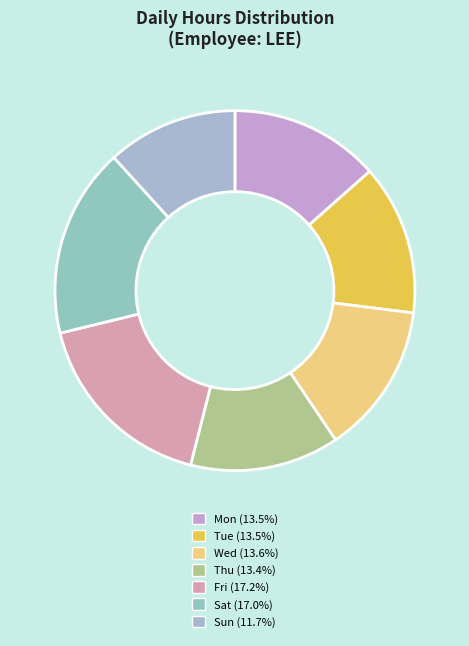

Count the number of slices in the pie.

7